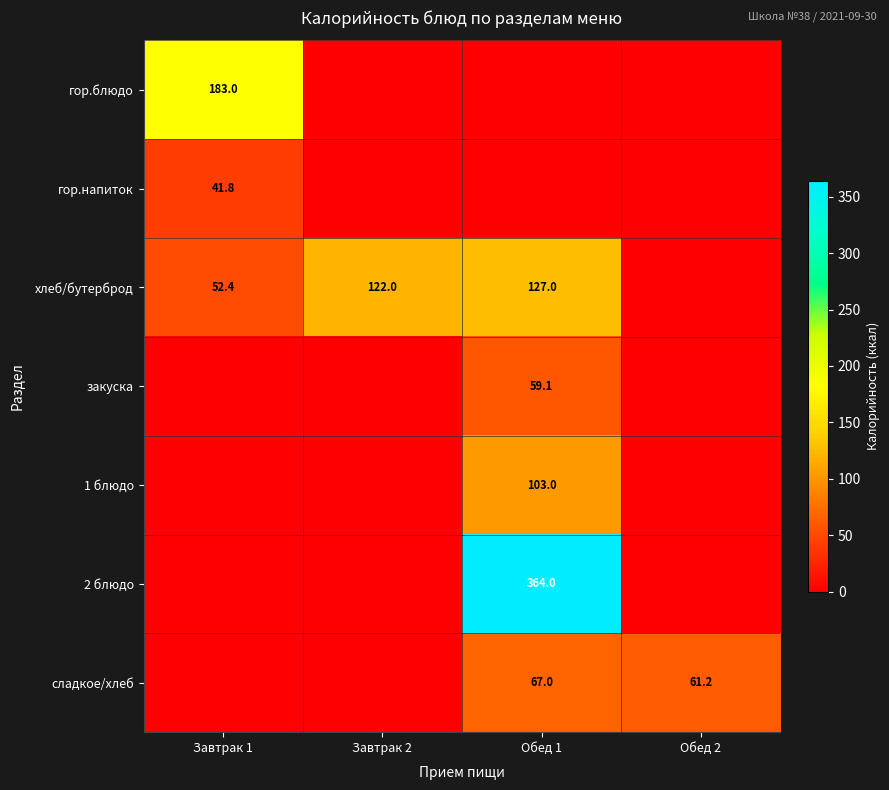

What is the average value of the 1 блюдо series?

25.8